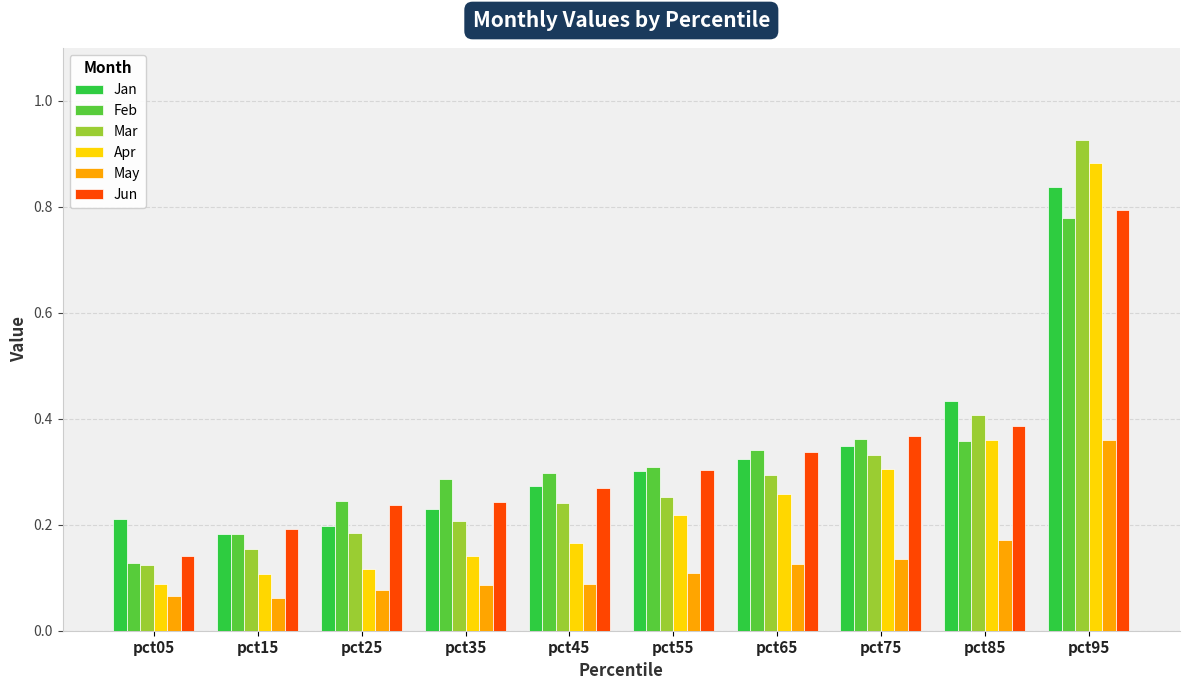

Between pct25 and pct85, which series saw the biggest shift?

Apr